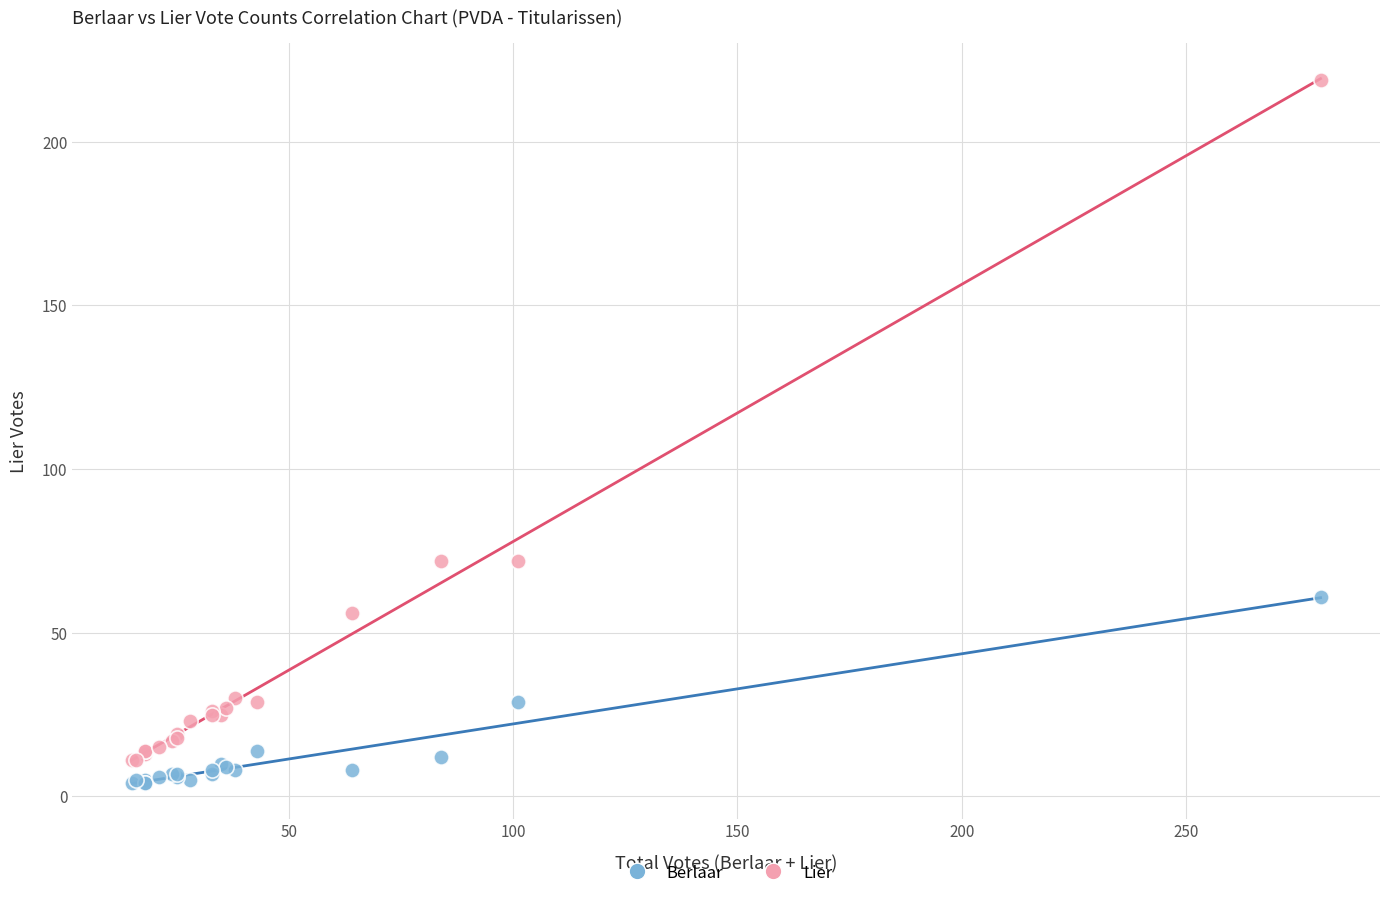

Which series contains the highest Y value?

Lier